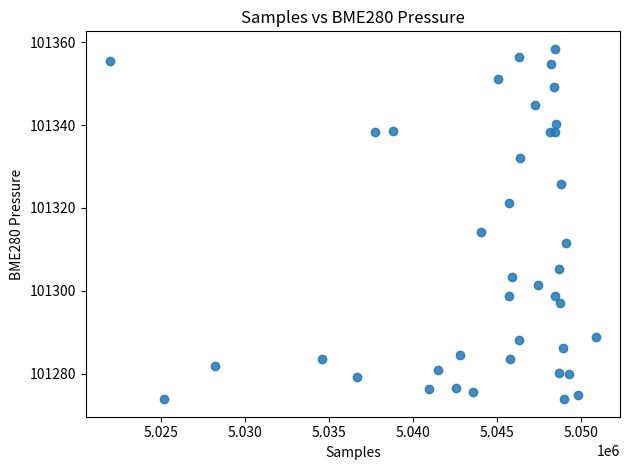

What Y value in the scatter plot is closest to 101316?

101314.1